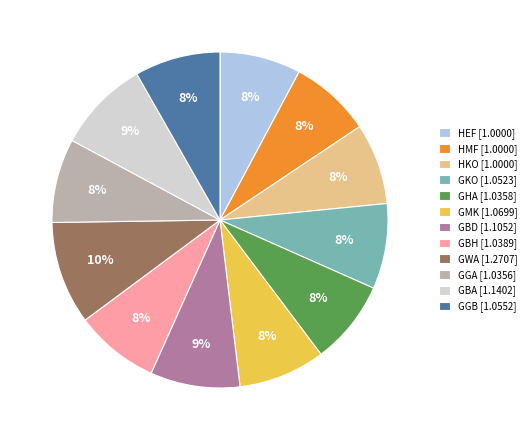

How many segments does this pie chart have?

12